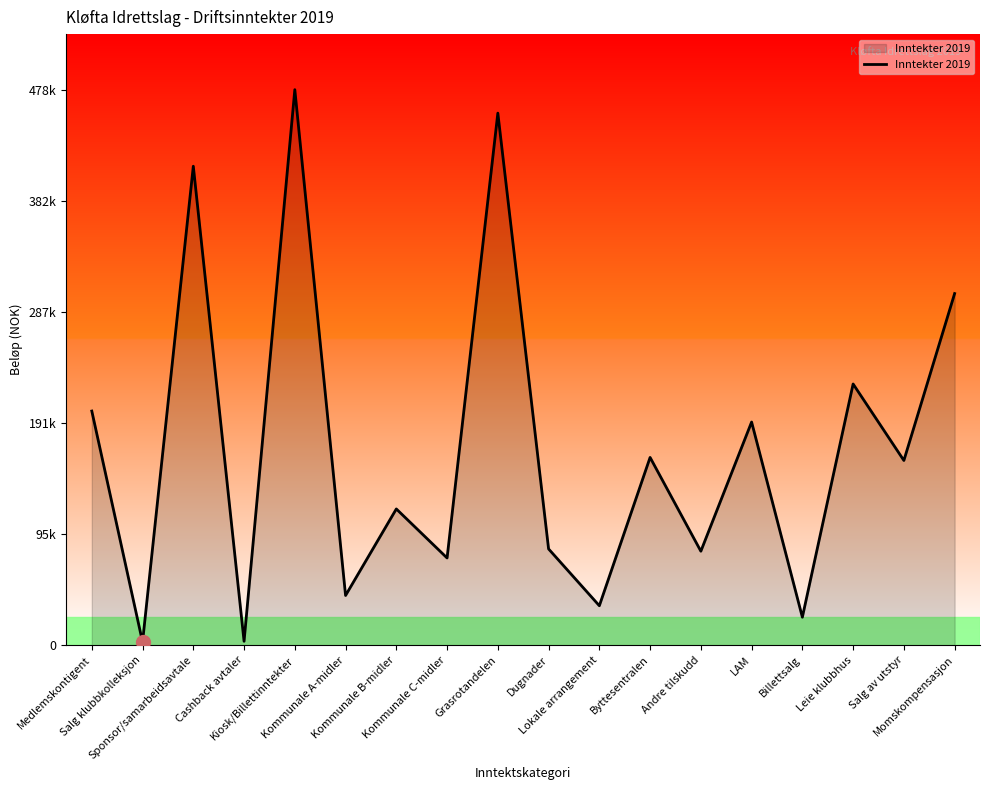

Is this an area chart (filled region under the line)?

Yes